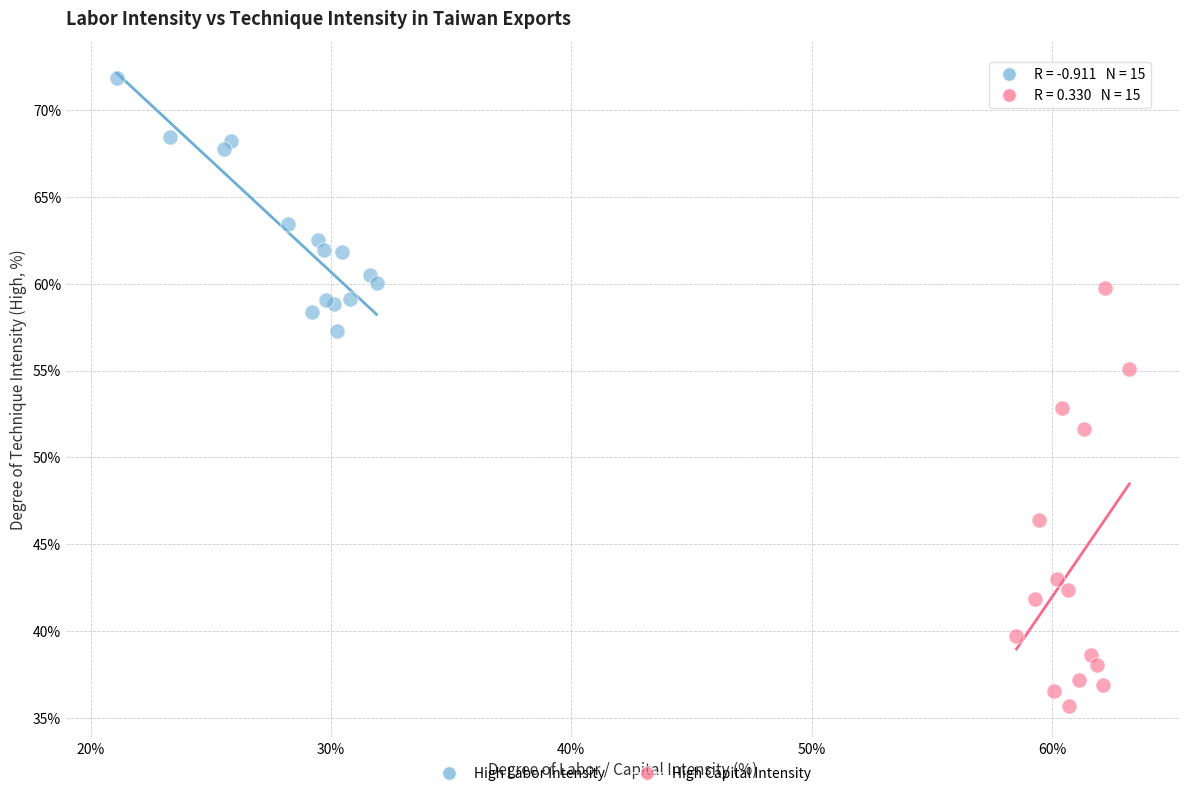

Which series contains the lowest Y value?

High Capital Intensity